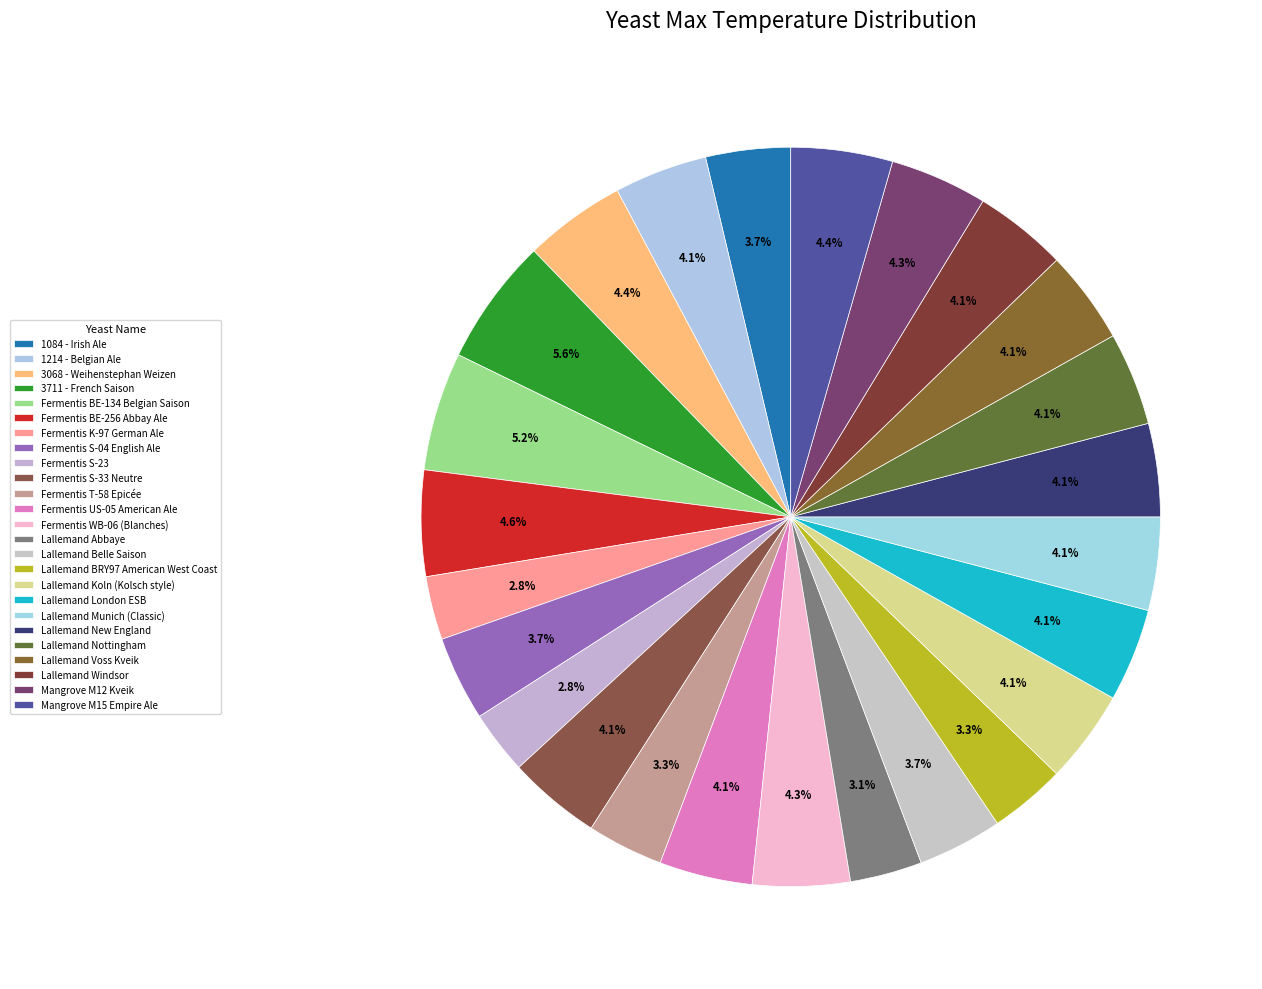

What is the smallest slice in the pie chart?

Fermentis K-97 German Ale